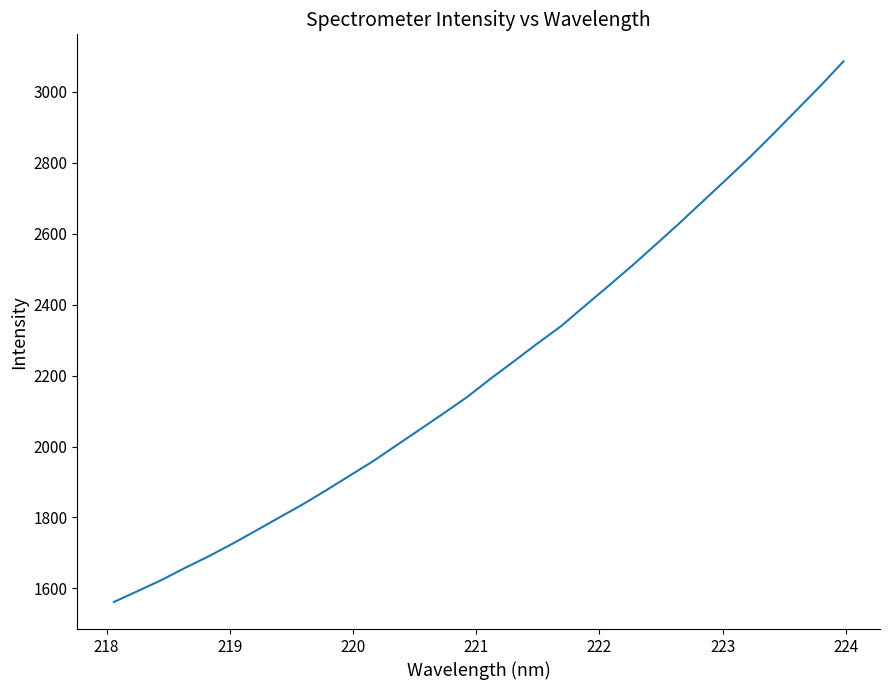

What is the minimum value shown in the chart?

1561.7